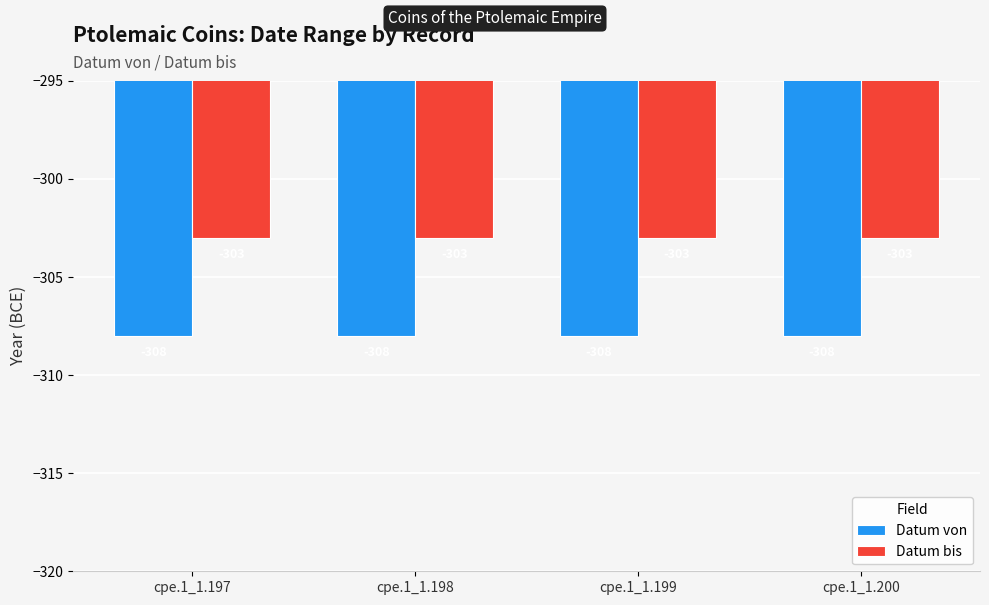

Rank the series at cpe.1_1.197 from lowest to highest value.

Datum von, Datum bis